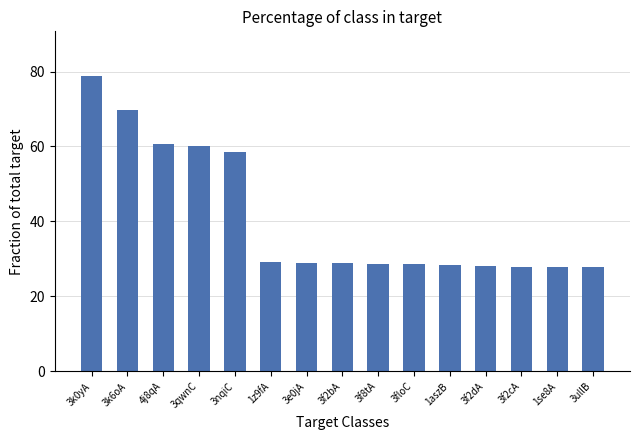

What is the average value?

40.8